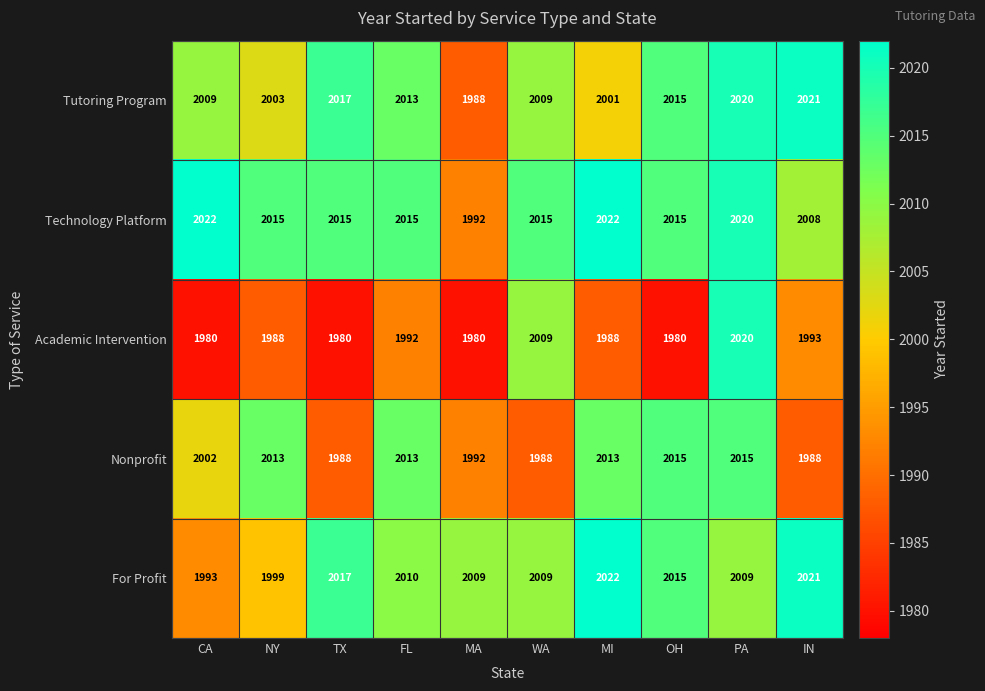

What is the smallest value displayed?

1980